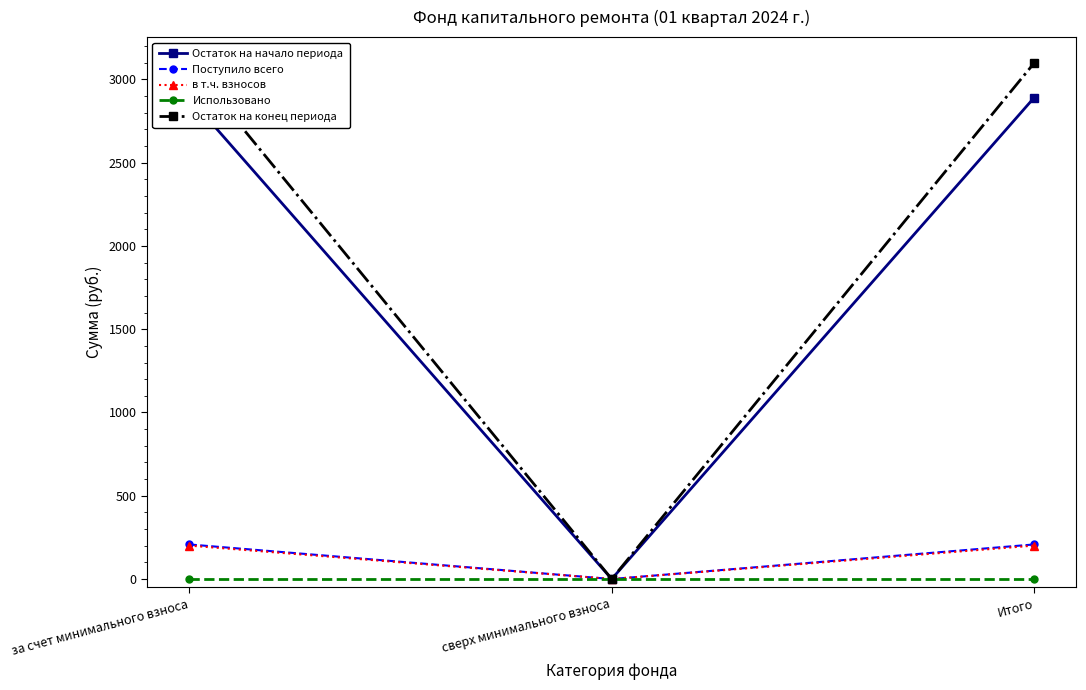

What are all the series names shown in the legend?

Остаток на начало периода, Поступило всего, в т.ч. взносов, Использовано, Остаток на конец периода